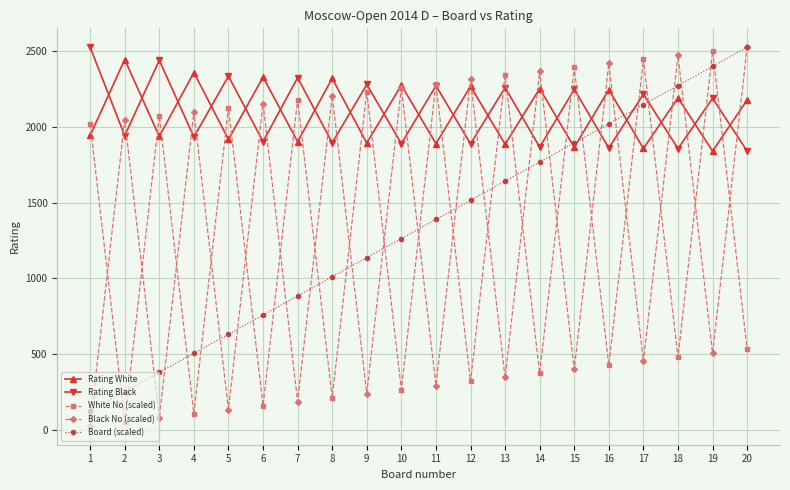

What is the approximate value of White No (scaled) at 13?

2341.7